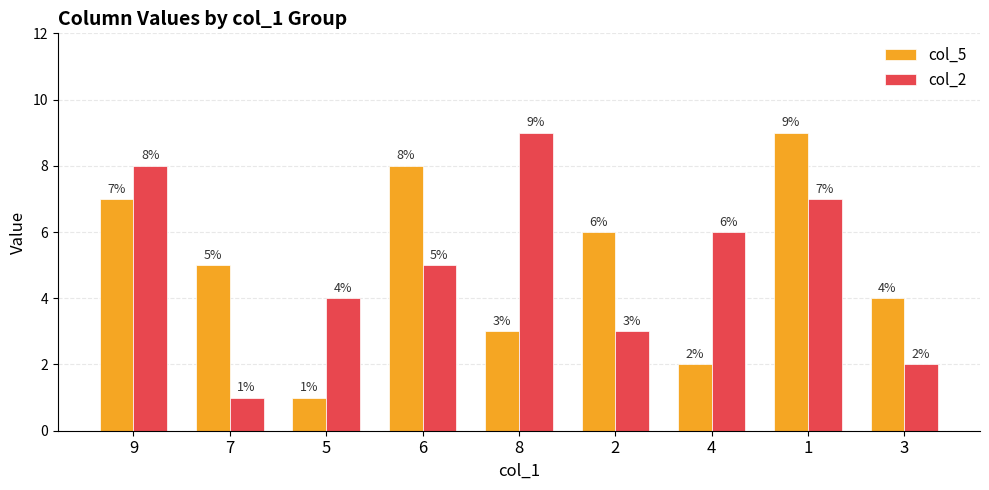

What is the greatest value displayed?

9